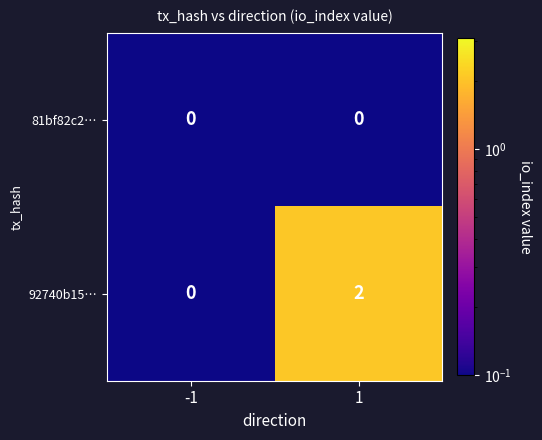

Is it true that 92740b15… equals 0 at -1?

True